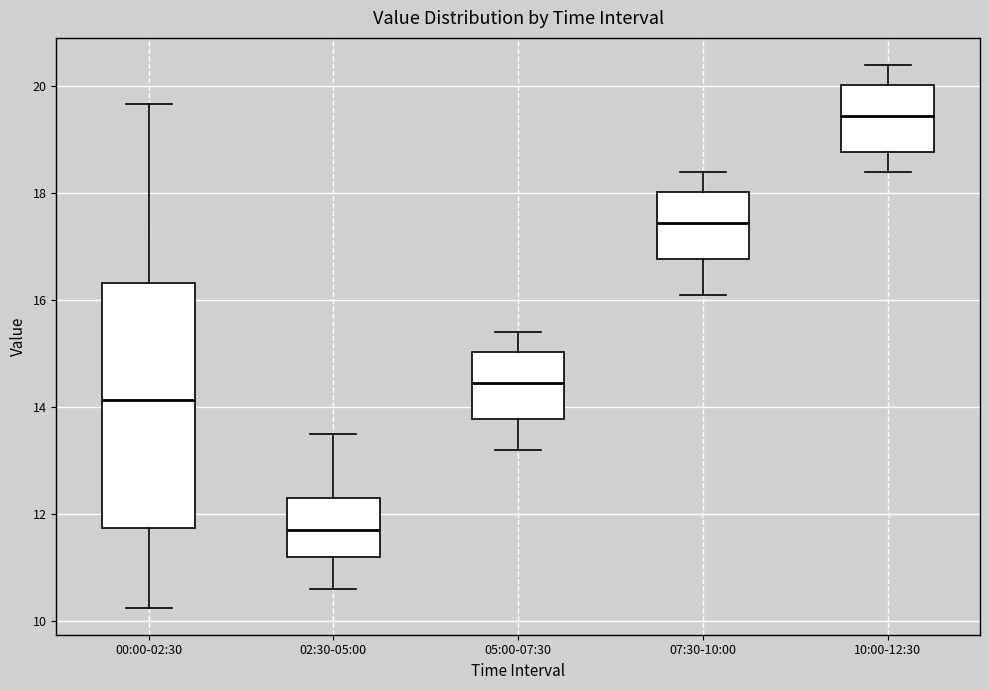

Where does the lower whisker of the box for 00:00-02:30 end on the y-axis? The values are not printed on the chart, so give them approximately, as read against the axis.

10.2